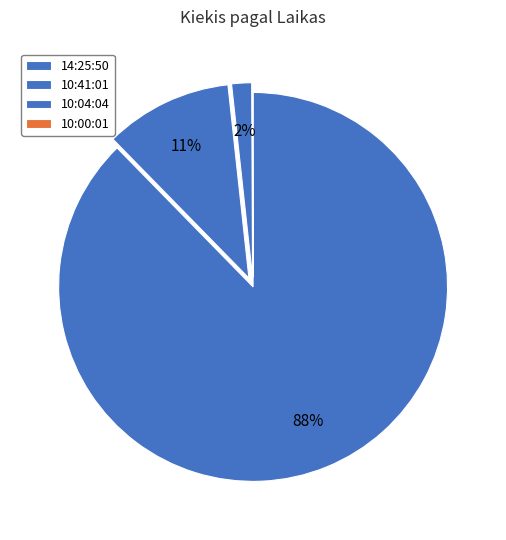

How much of the chart is everything except 10:00:01?

99.9%